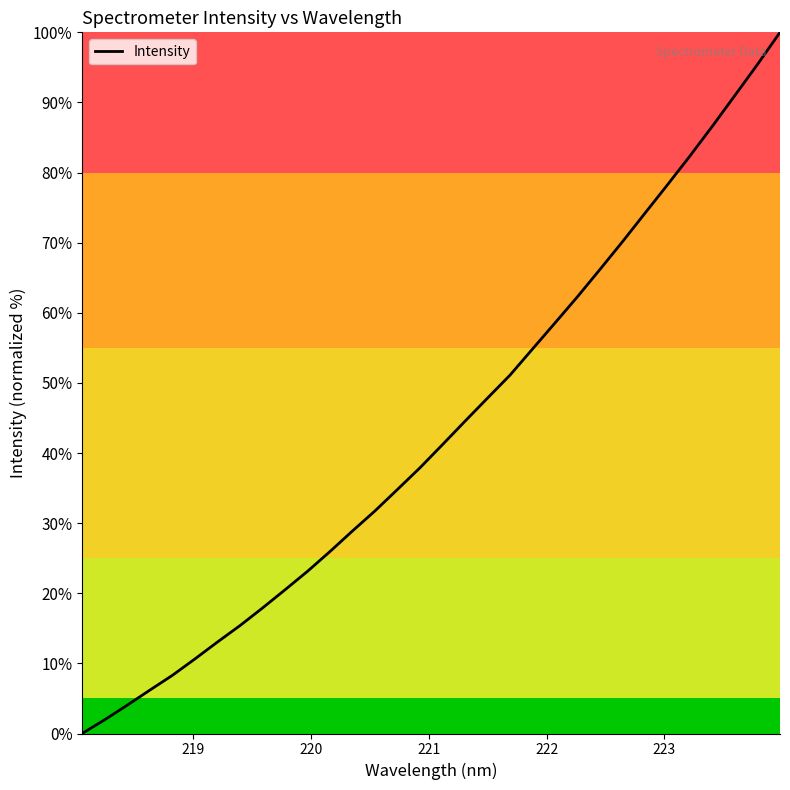

What is the difference between the maximum and minimum values?

100.0